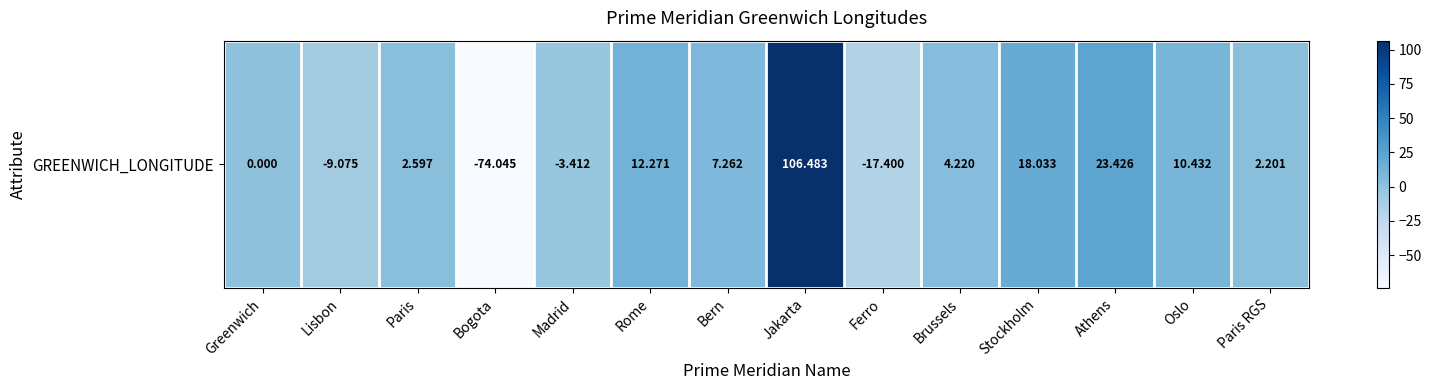

Rank the categories by value from highest to lowest.

Jakarta, Athens, Stockholm, Rome, Oslo, Bern, Brussels, Paris, Paris RGS, Greenwich, Madrid, Lisbon, Ferro, Bogota